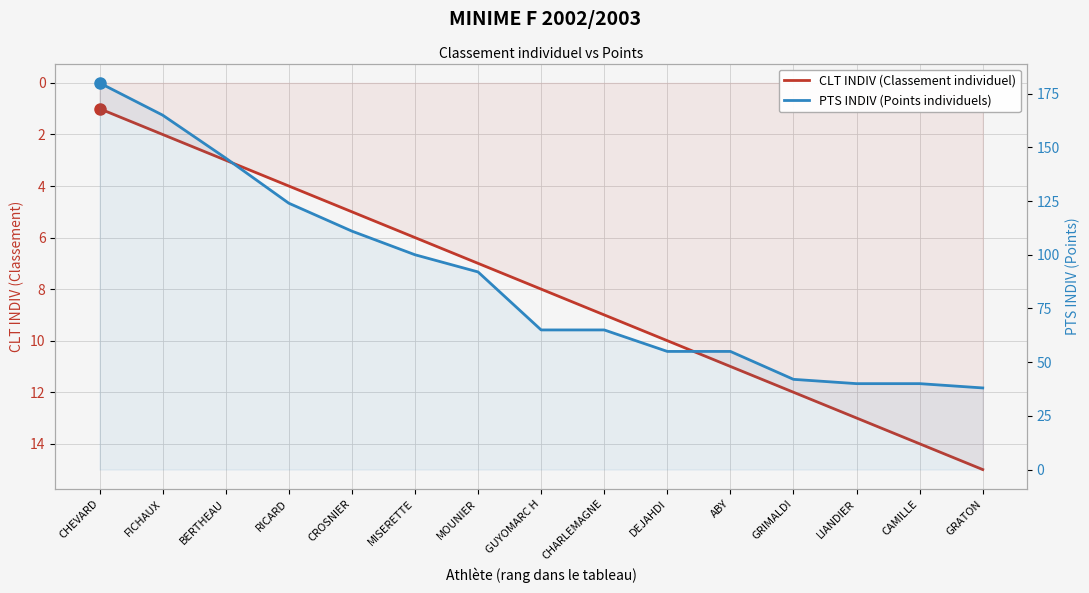

Read the CLT INDIV (Classement individuel) value at CHARLEMAGNE.

9